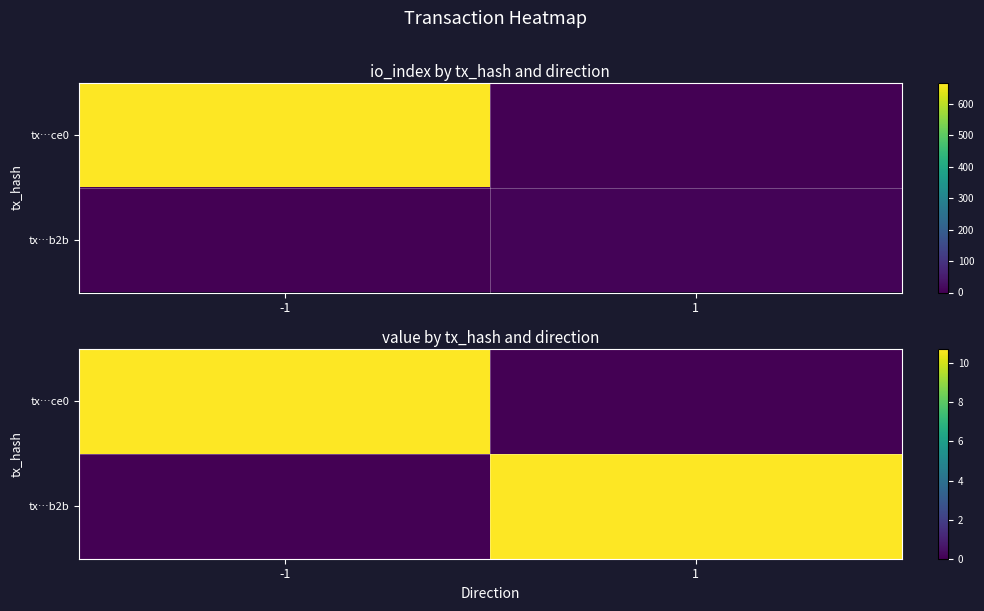

The value of tx…ce0 at 1 is 0.0. True or false?

True